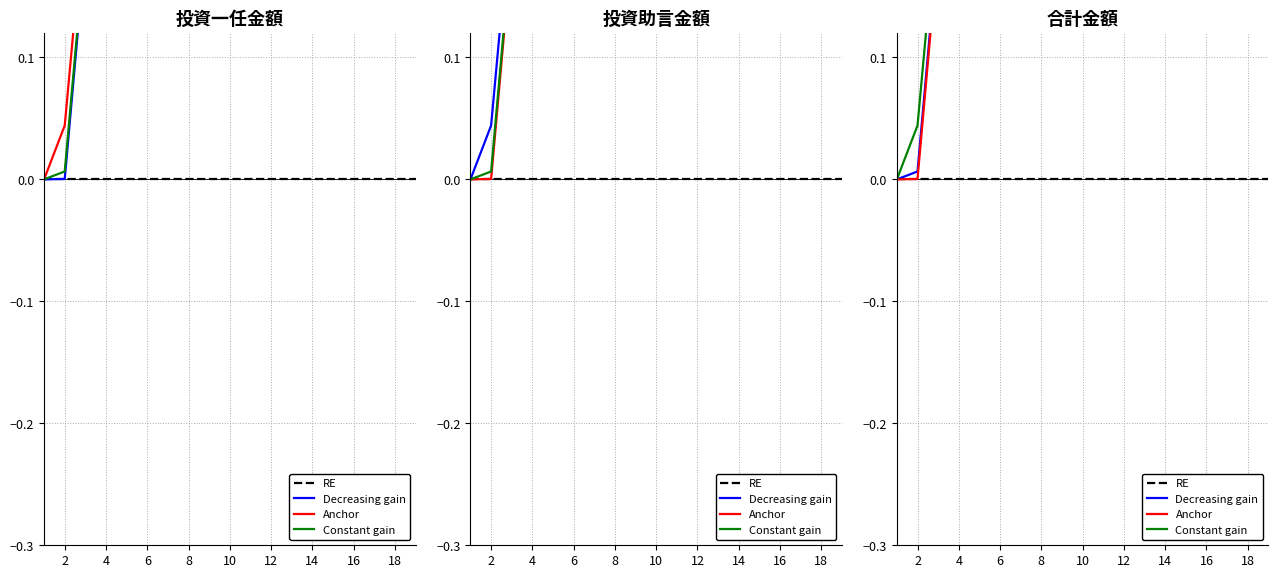

What is the difference between the Anchor values at 14 and 16?

0.1